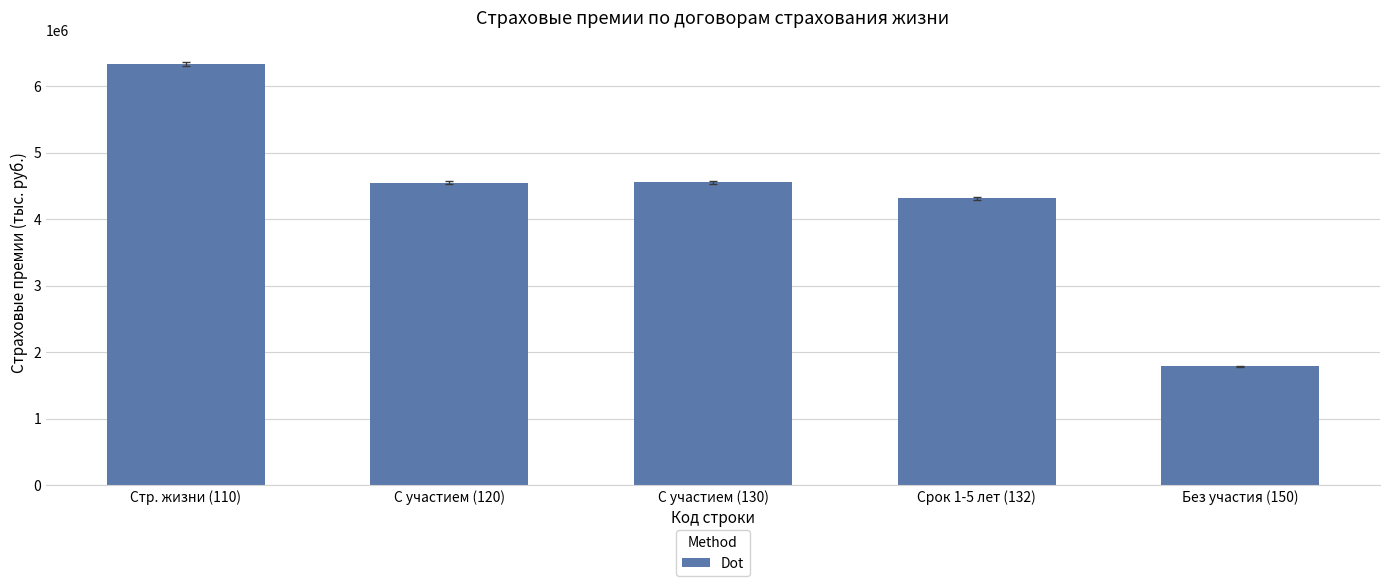

The chart shows a value of 4310548.5 at Срок 1-5 лет (132). True or false?

True